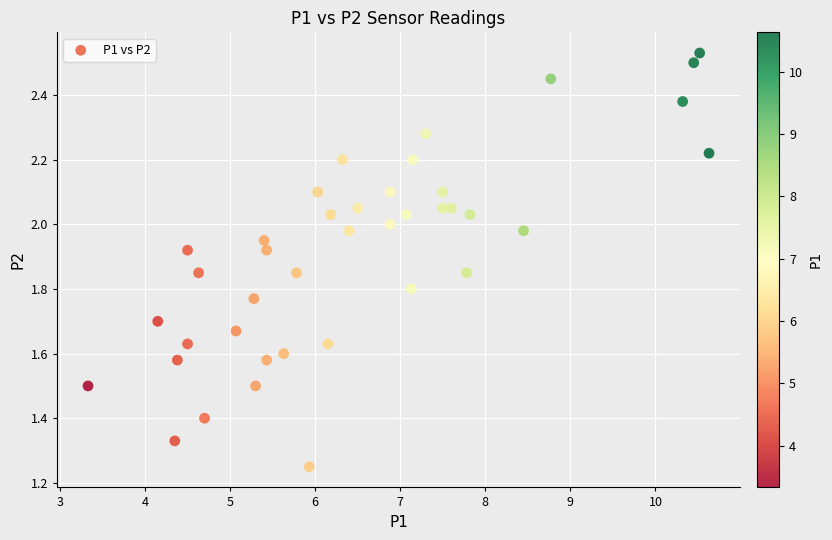

What is the range of X values (max minus min)?

7.3